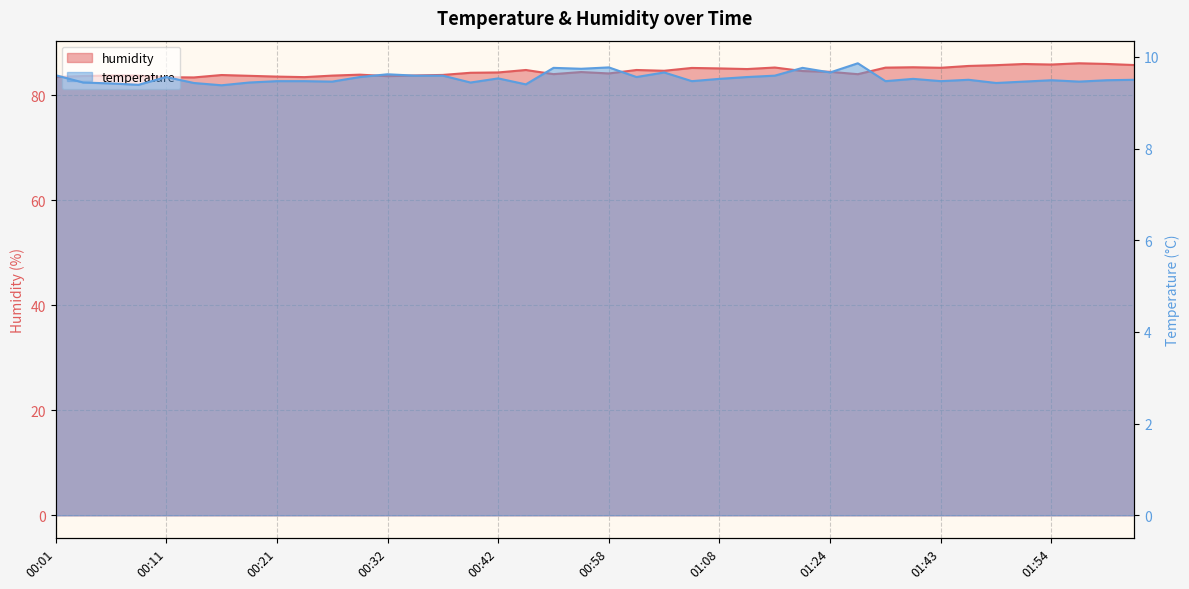

Does the chart display data point markers on the line(s)?

No